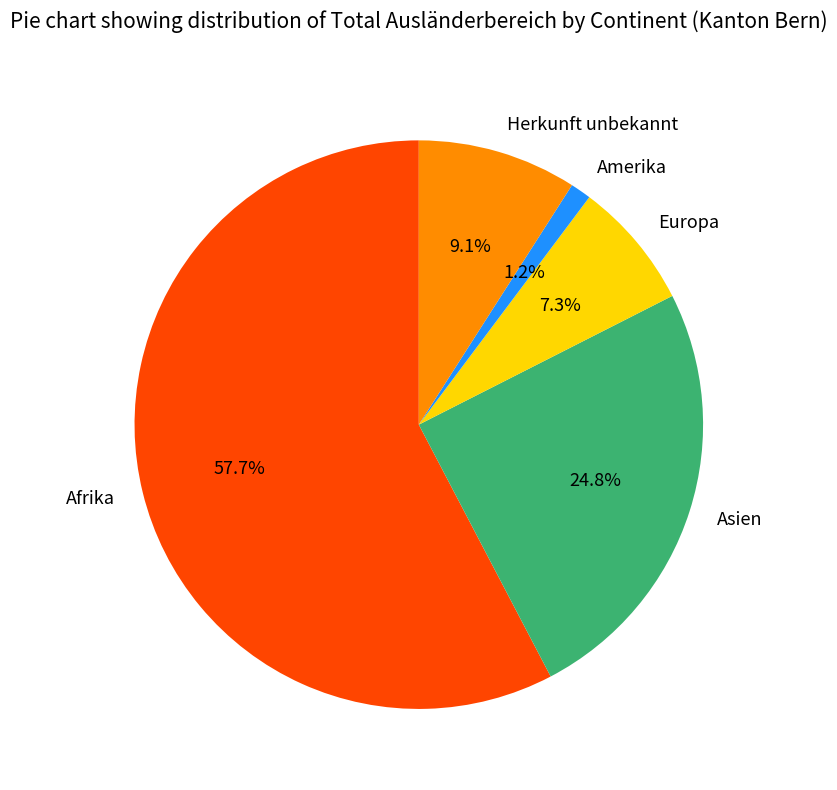

Rank the categories by value from lowest to highest.

Amerika, Europa, Herkunft unbekannt, Asien, Afrika